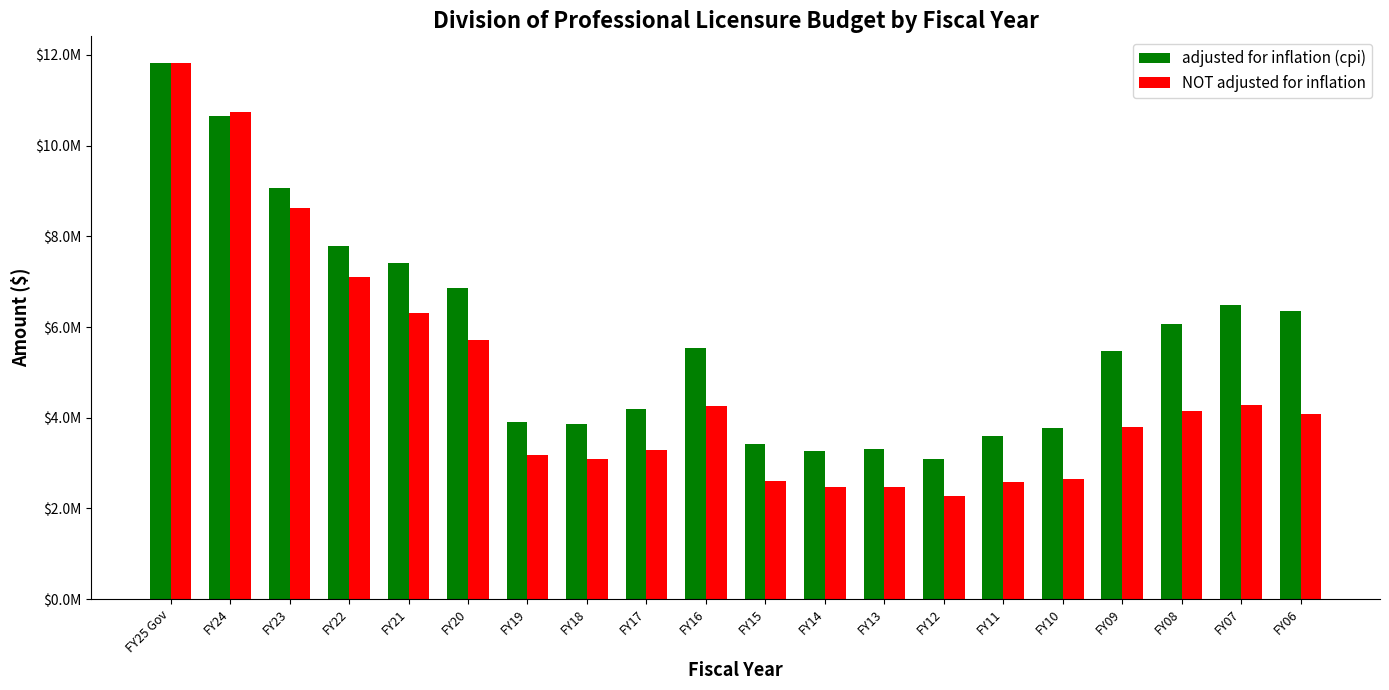

Where does the NOT adjusted for inflation series first go above 4089022?

FY25 Gov